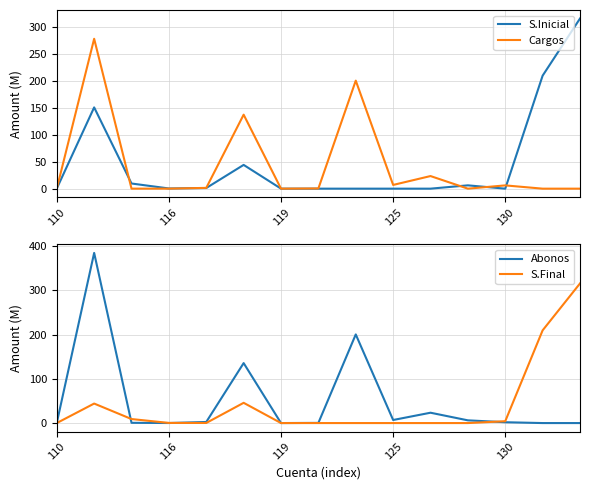

What is the highest value of the Cargos series?

278.1